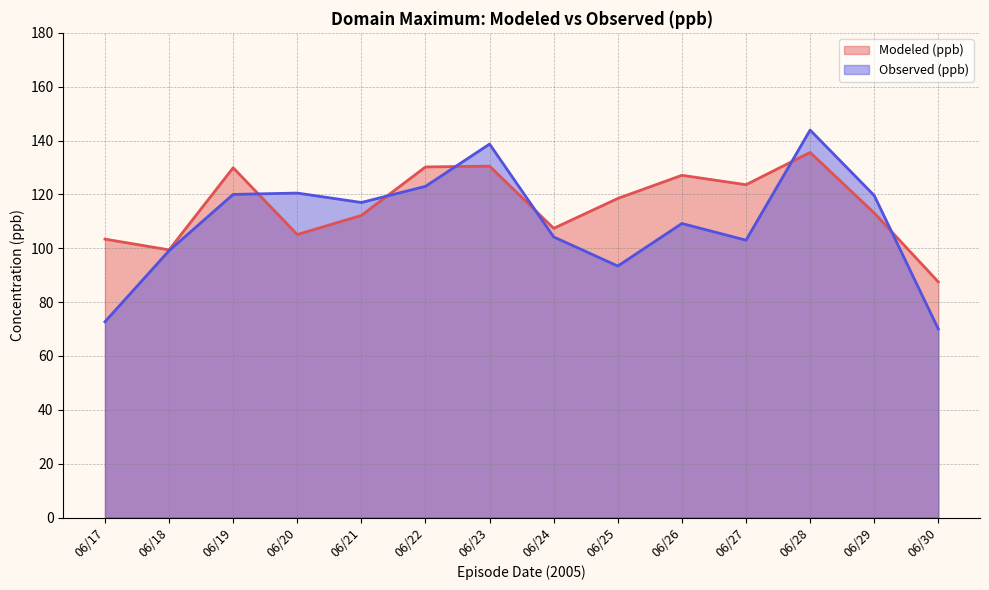

Reading right to left, what are all the values shown in this chart?

Modeled (ppb): 87.5	113.1	135.6	123.6	127.1	118.5	107.4	130.5	130.2	112.2	105.1	129.9	99.4	103.4
Observed (ppb): 70.0	119.6	143.9	103.0	109.2	93.4	104.2	138.7	123.0	117.0	120.5	120.0	99.1	72.7